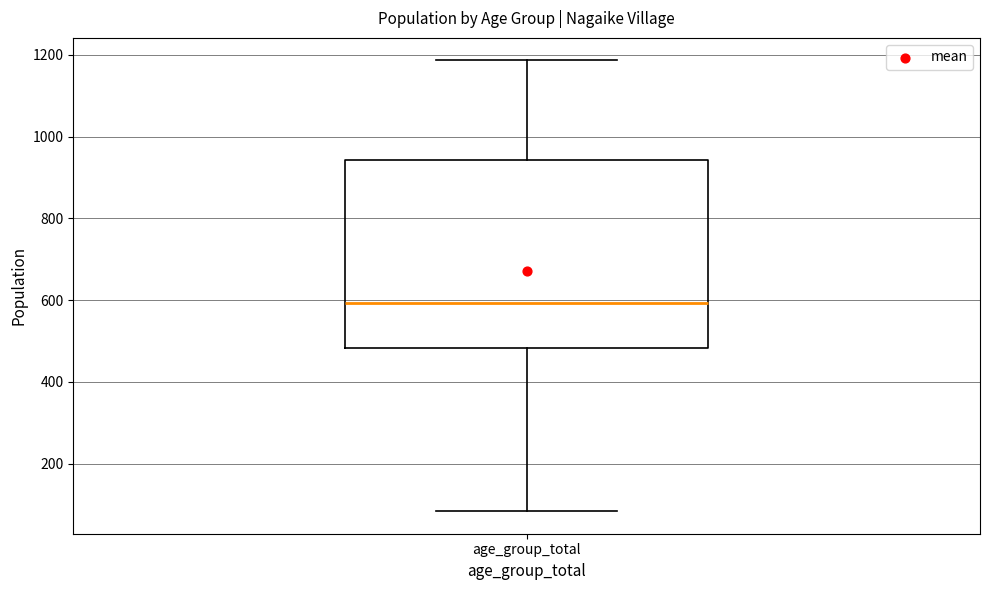

Read this box plot against the y-axis: the position of the median line, the range covered by the box, and the ends of both whiskers. The values are not printed on the chart, so give them approximately, as read against the axis.

median 600, box 480 to 940, whiskers 80 to 1180